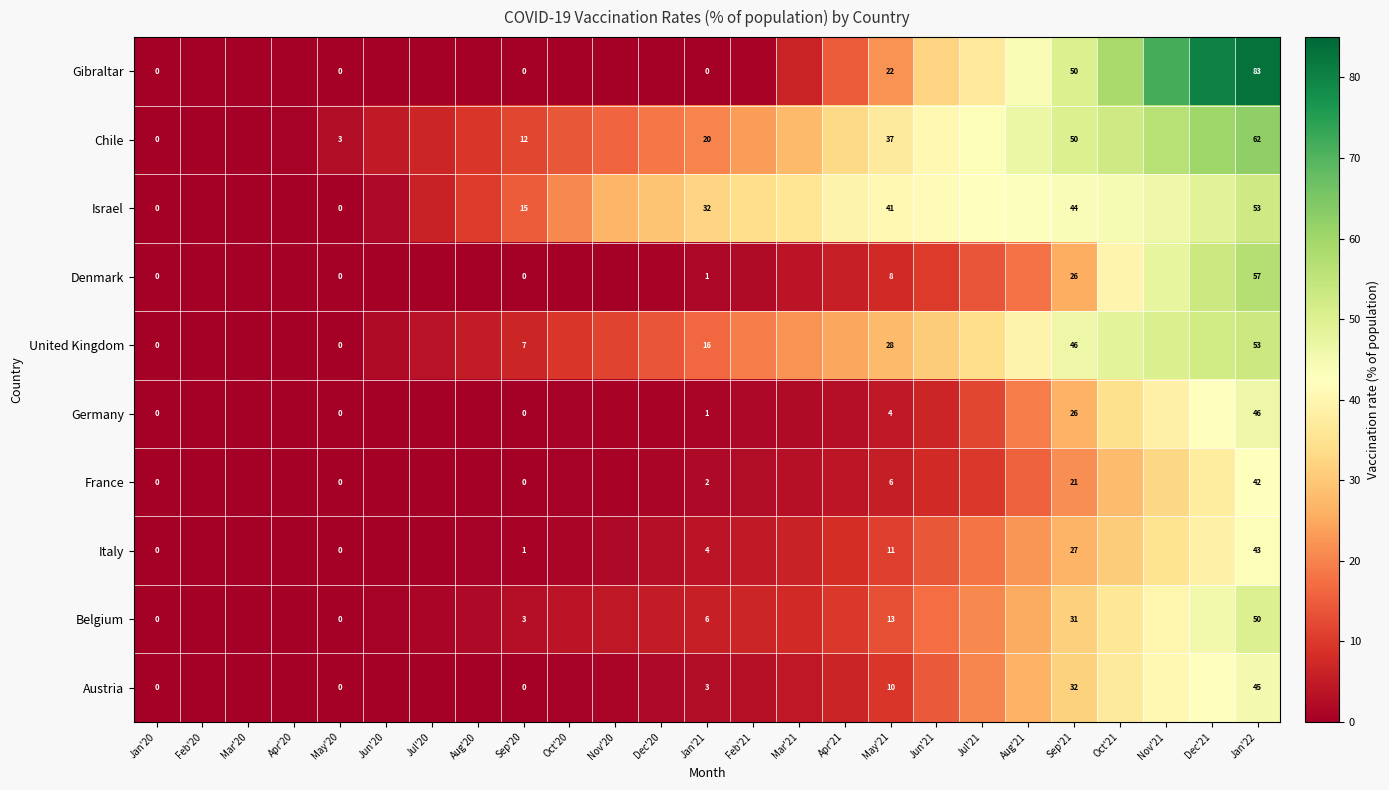

True or false: Gibraltar has a value of 33.3 at Nov'21.

False